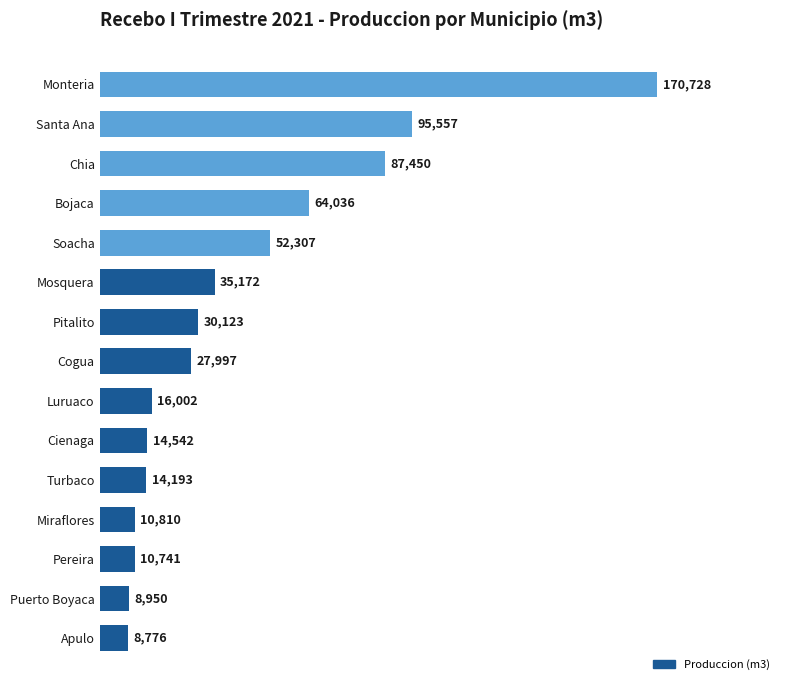

Rank the categories by value from highest to lowest.

Monteria, Santa Ana, Chia, Bojaca, Soacha, Mosquera, Pitalito, Cogua, Luruaco, Cienaga, Turbaco, Miraflores, Pereira, Puerto Boyaca, Apulo